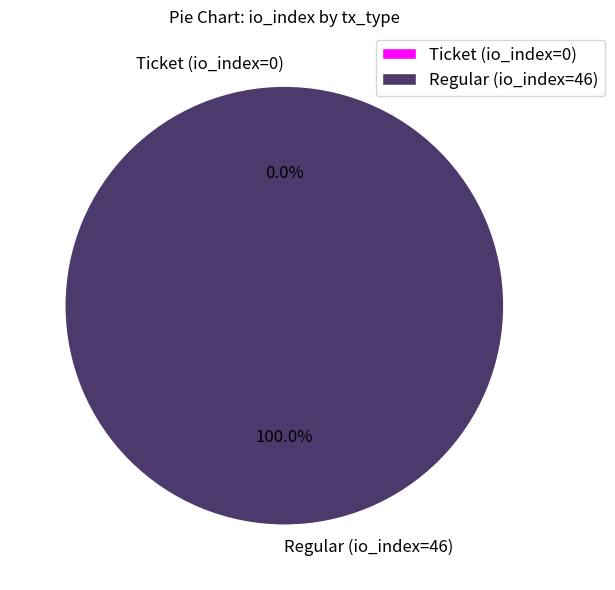

Do Regular (io_index=46) and Ticket (io_index=0) together represent more than half of the pie?

Yes